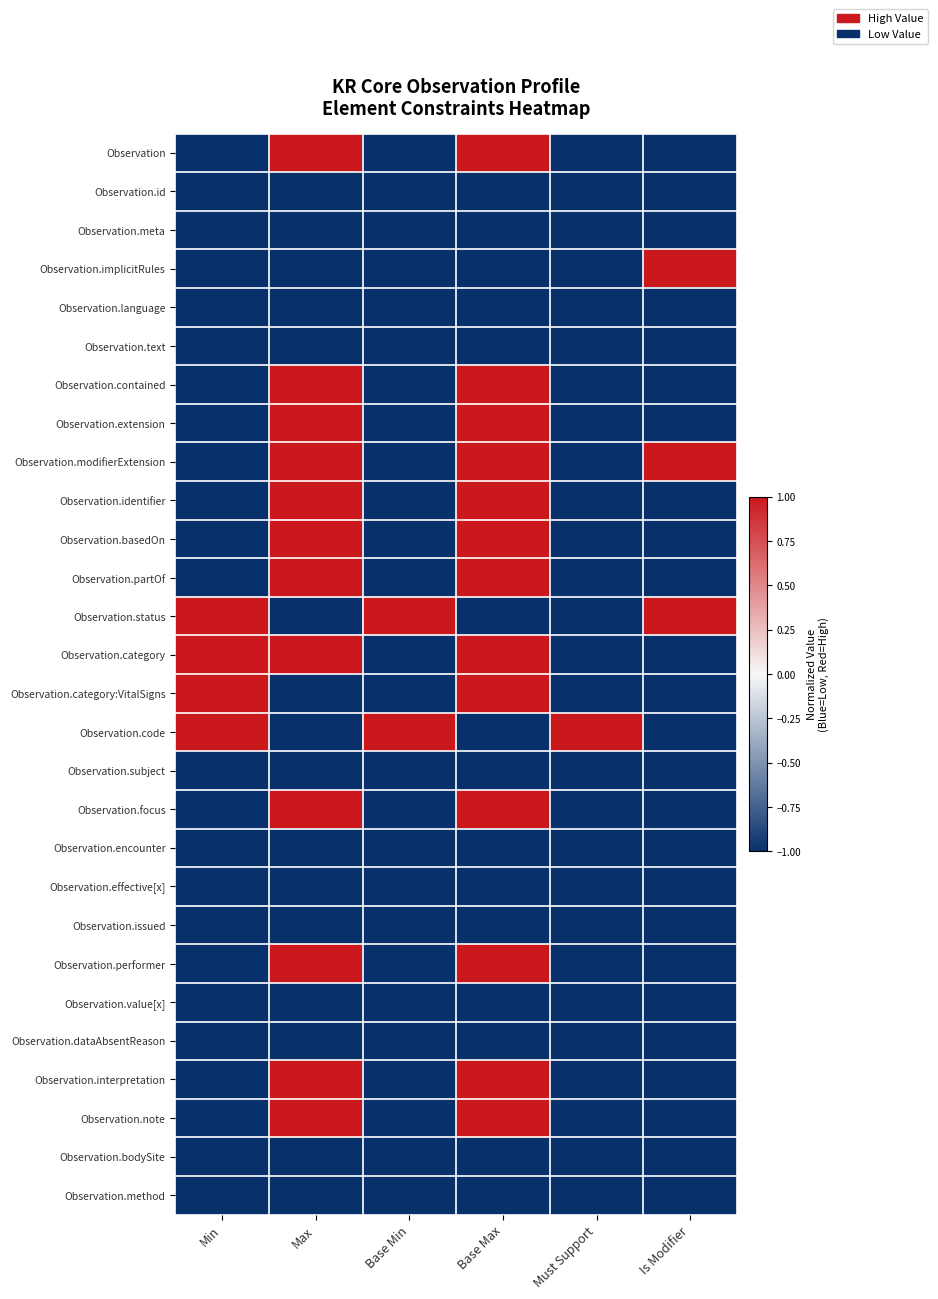

Rank the series by their maximum value, from highest to lowest.

Observation, Observation.implicitRules, Observation.contained, Observation.extension, Observation.modifierExtension, Observation.identifier, Observation.basedOn, Observation.partOf, Observation.status, Observation.category, Observation.category:VitalSigns, Observation.code, Observation.focus, Observation.performer, Observation.interpretation, Observation.note, Observation.id, Observation.meta, Observation.language, Observation.text, Observation.subject, Observation.encounter, Observation.effective[x], Observation.issued, Observation.value[x], Observation.dataAbsentReason, Observation.bodySite, Observation.method